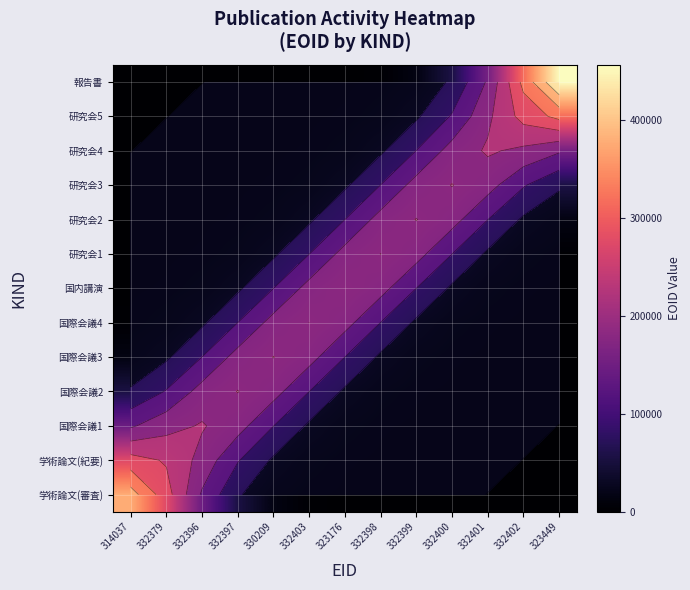

Which label corresponds to the smallest value in the chart?

332402